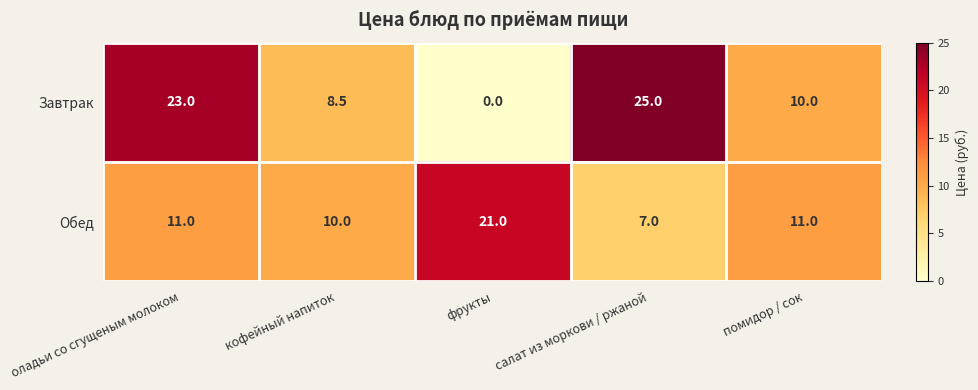

Which label corresponds to the smallest value in the chart?

фрукты